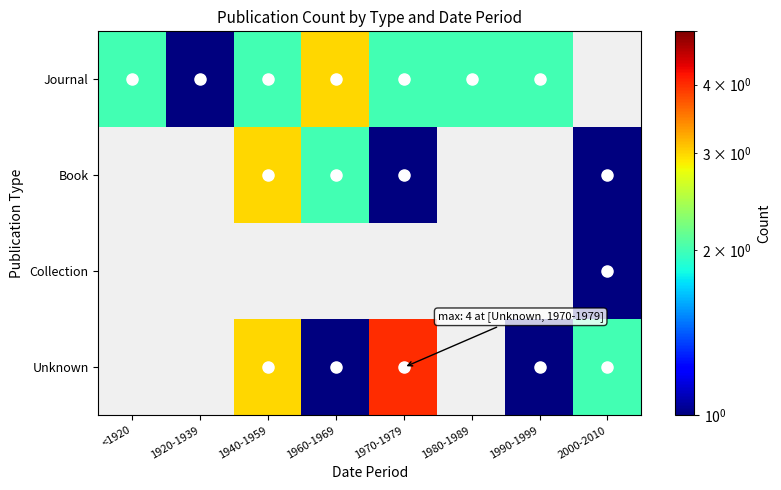

Where is Journal nearest to the value 2?

<1920